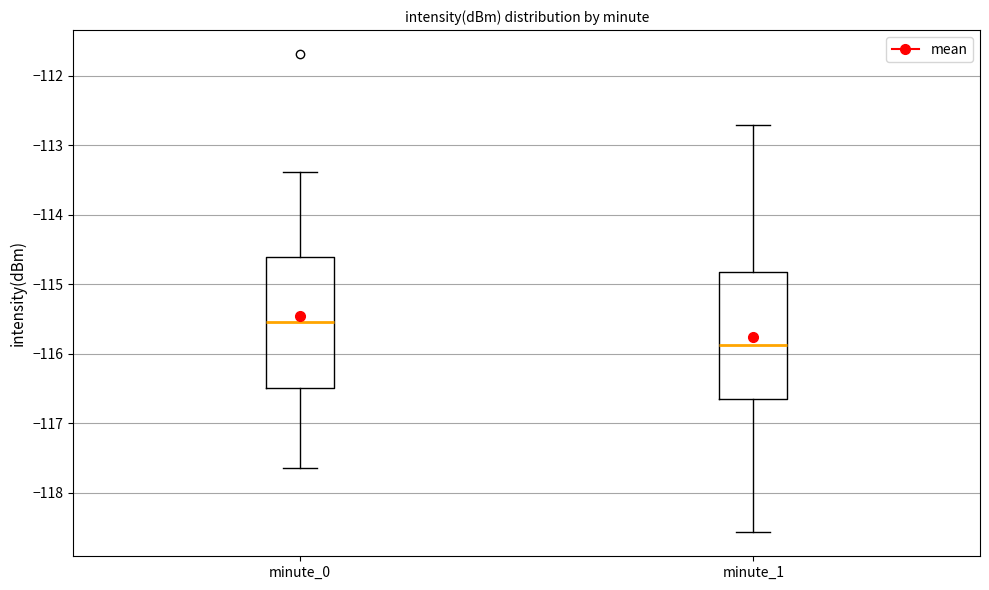

Which box's median line is the highest?

minute_0